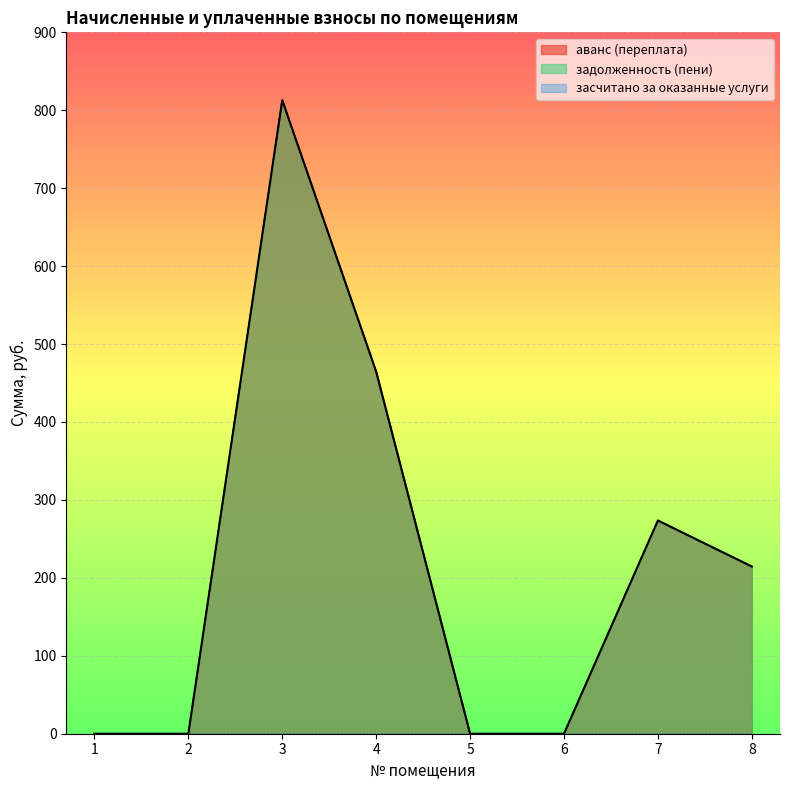

What is the maximum value shown in the chart?

813.0